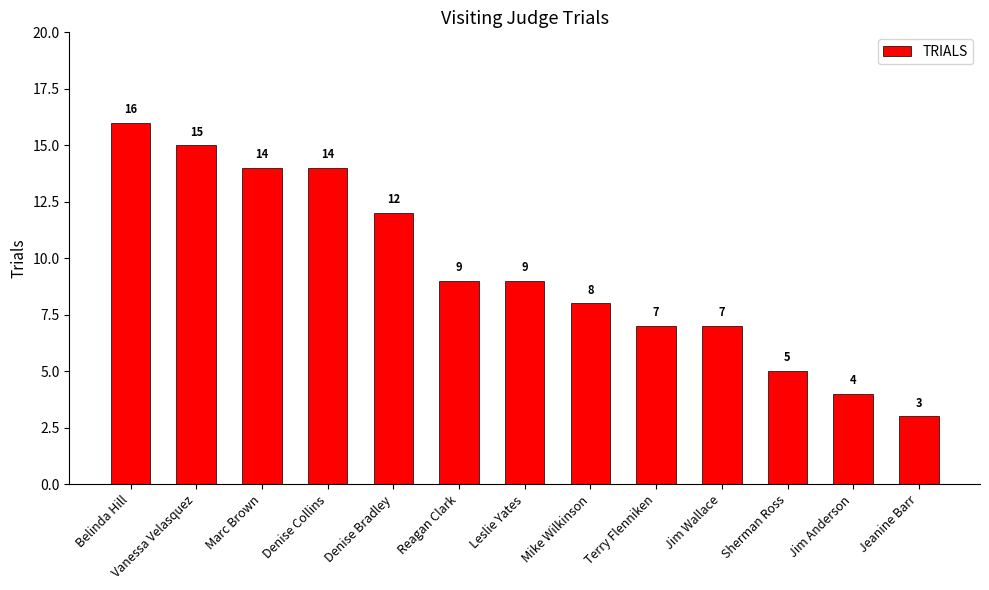

Where does the data first go above 9?

Belinda Hill